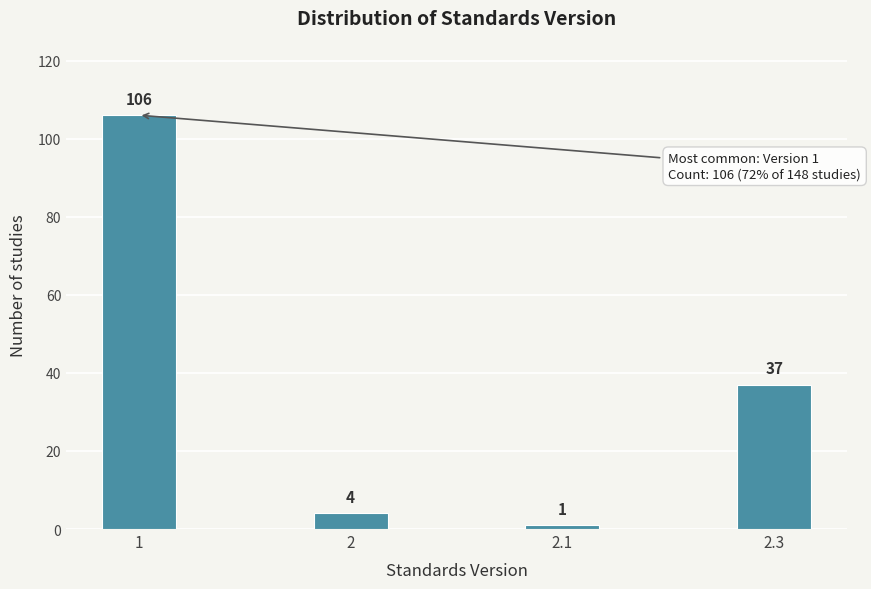

Reading left to right, extract all data points from this chart.

1=106	2=4	2.1=1	2.3=37